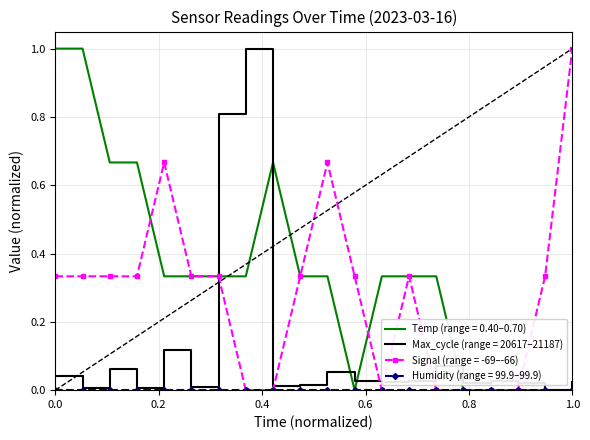

Which series has the largest total across all categories?

Temp (range = 0.40–0.70)